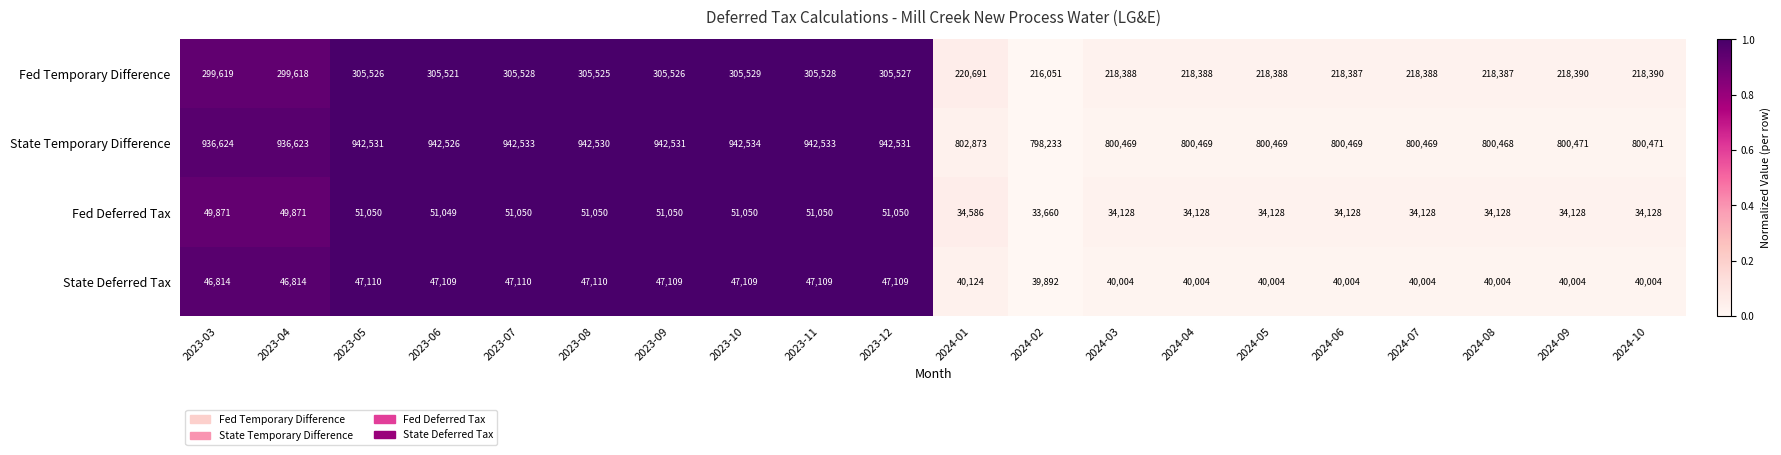

What is the total value across all series at 2024-08?

1092987